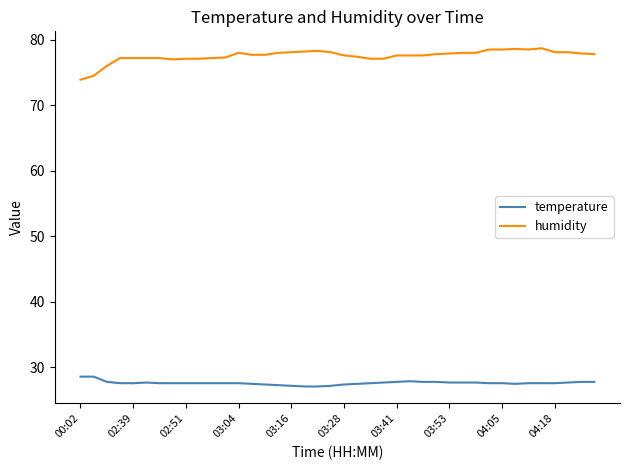

Rank the series by their average value, from highest to lowest.

humidity, temperature